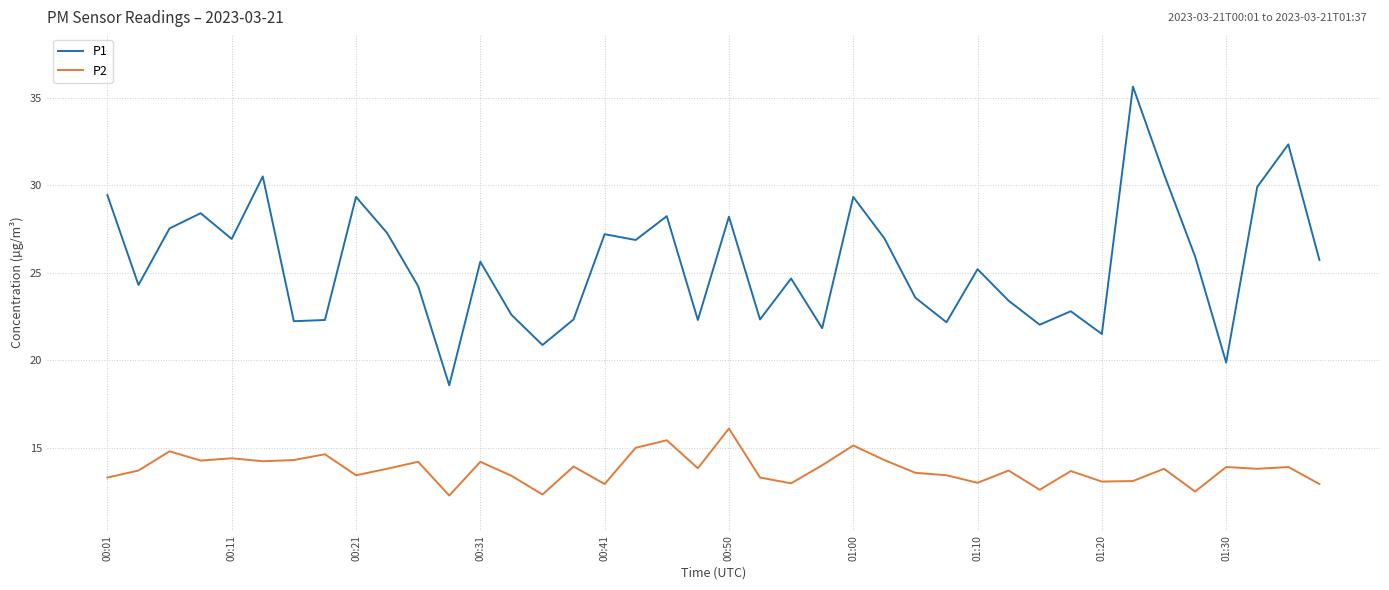

What is the difference between the maximum and minimum values in the P2 series?

3.8